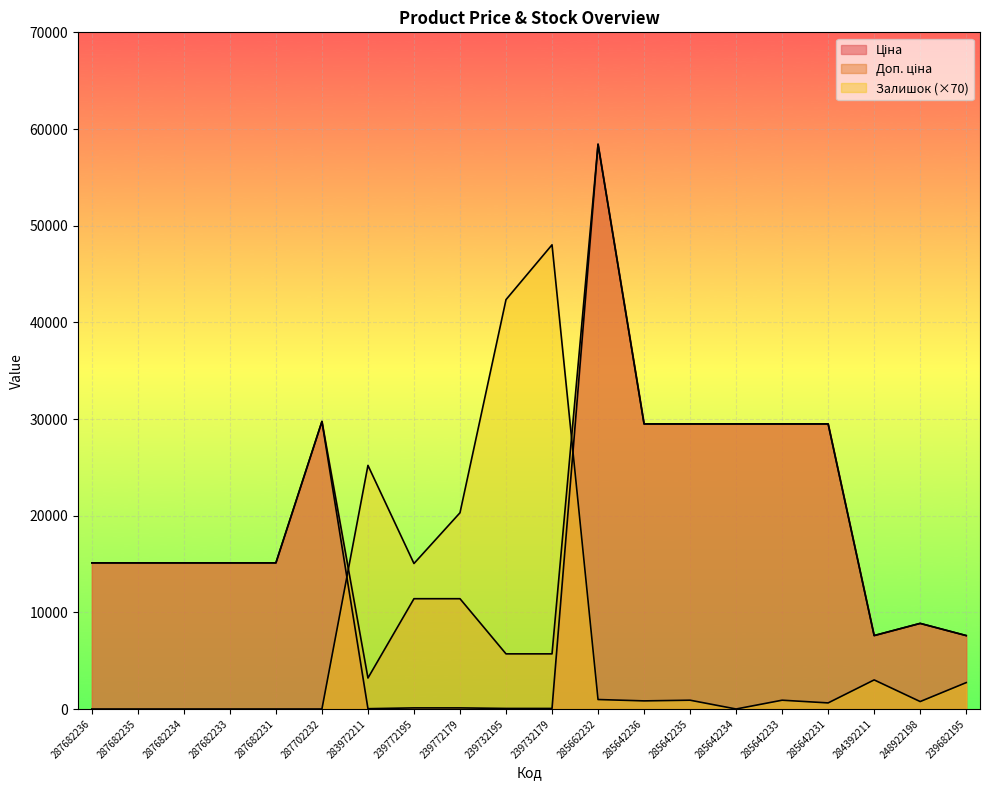

At which label is Залишок closest to 24010?

283972211